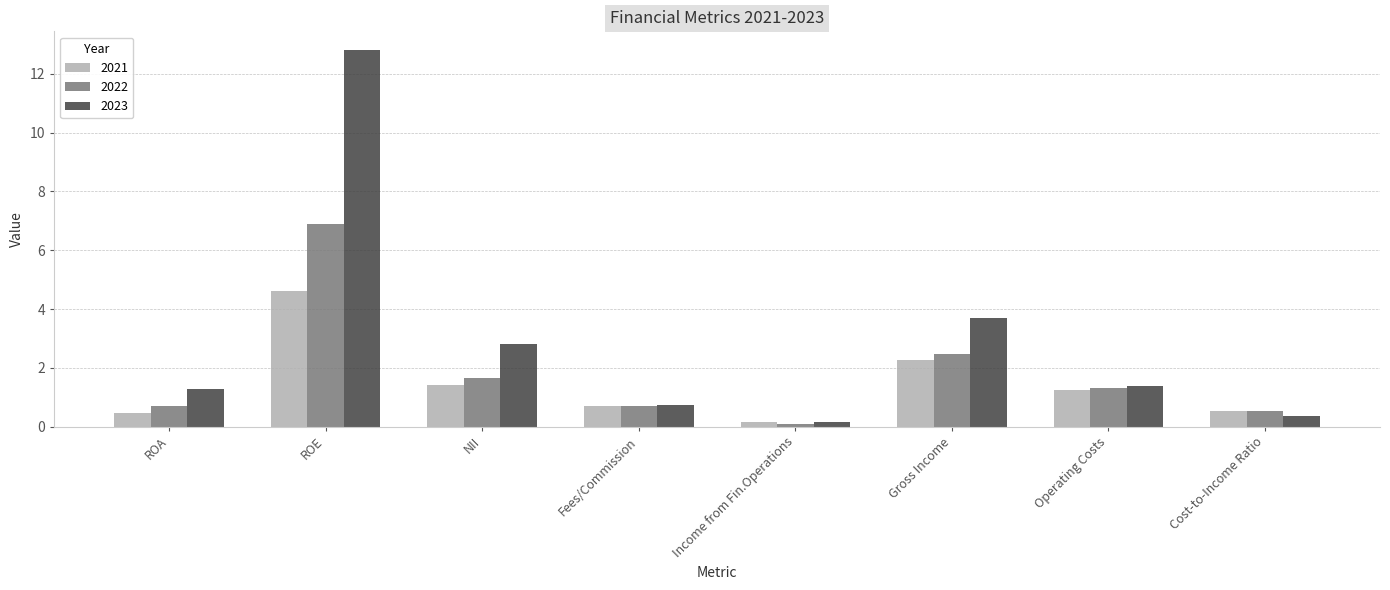

How many data points does each series have?

8